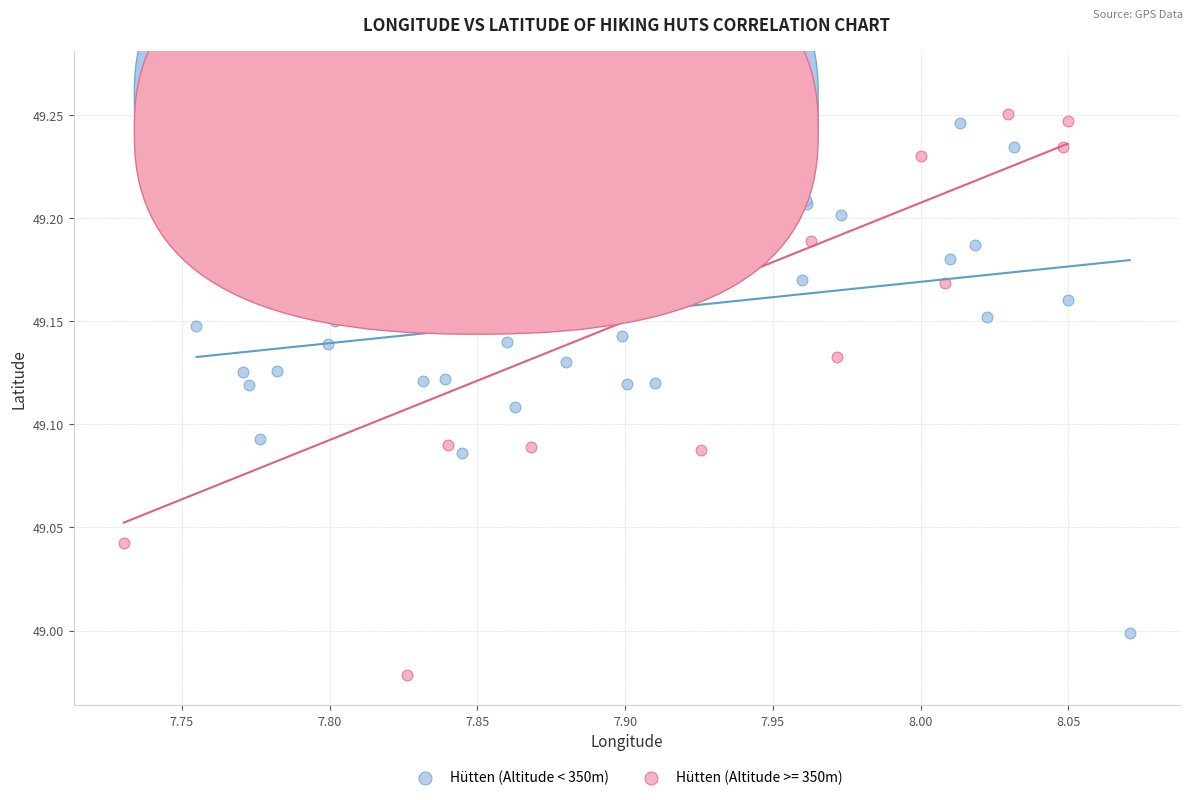

Which series contains the highest Y value?

Hütten (Altitude < 350m)